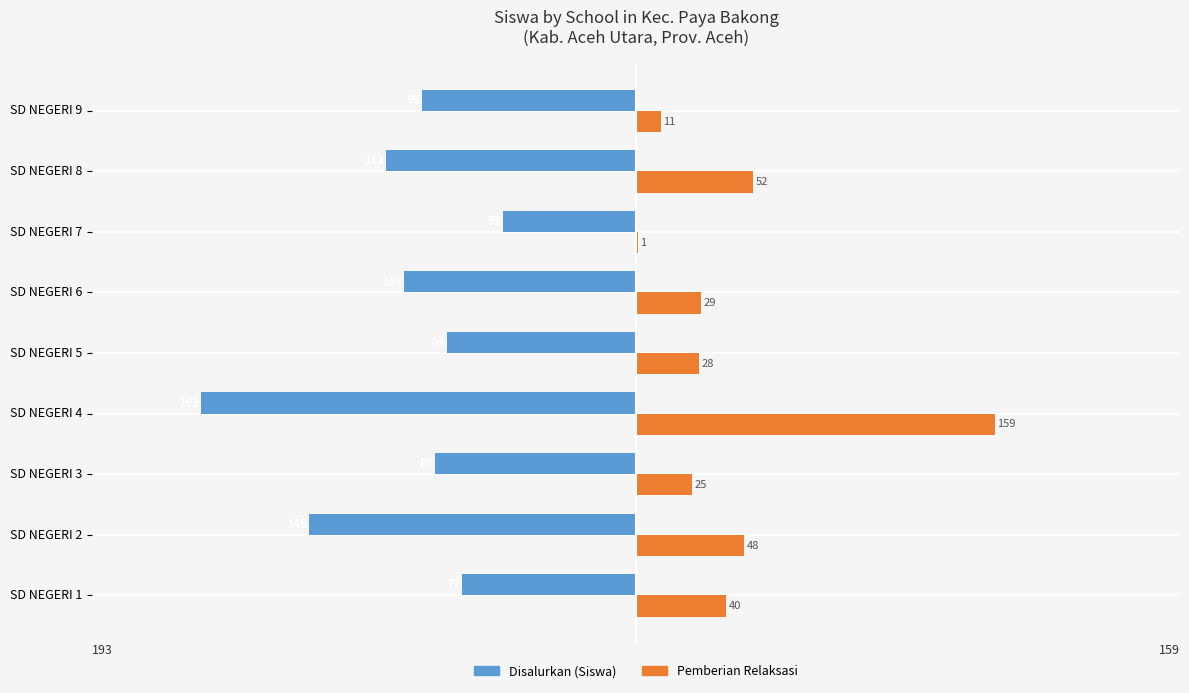

What is the sum of the Pemberian Relaksasi values at SD NEGERI 9 and SD NEGERI 6?

40